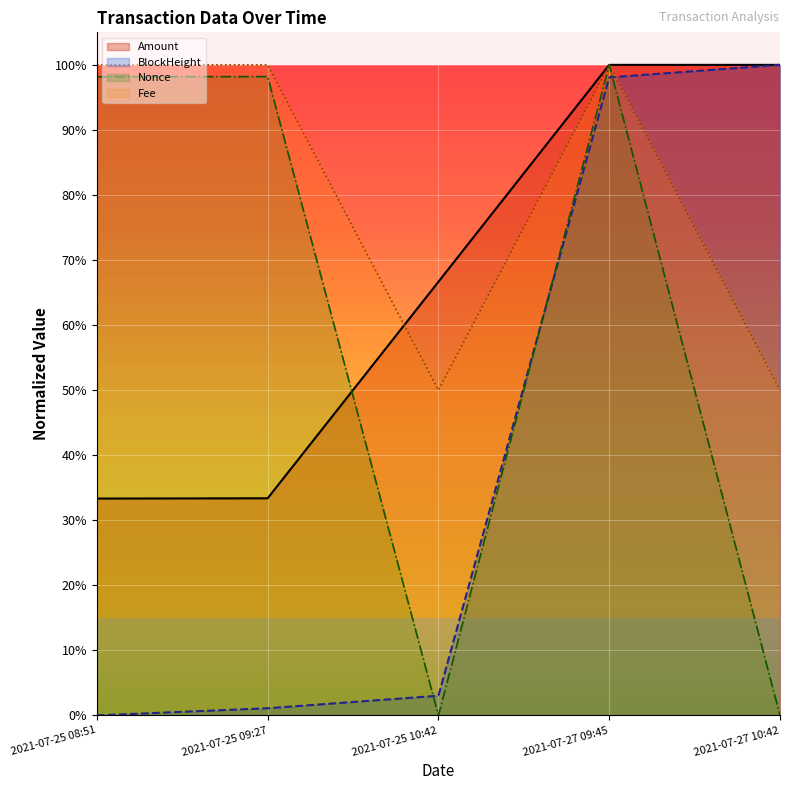

At 2021-07-25 10:42, list the series in order from largest to smallest.

Amount, Fee, BlockHeight, Nonce